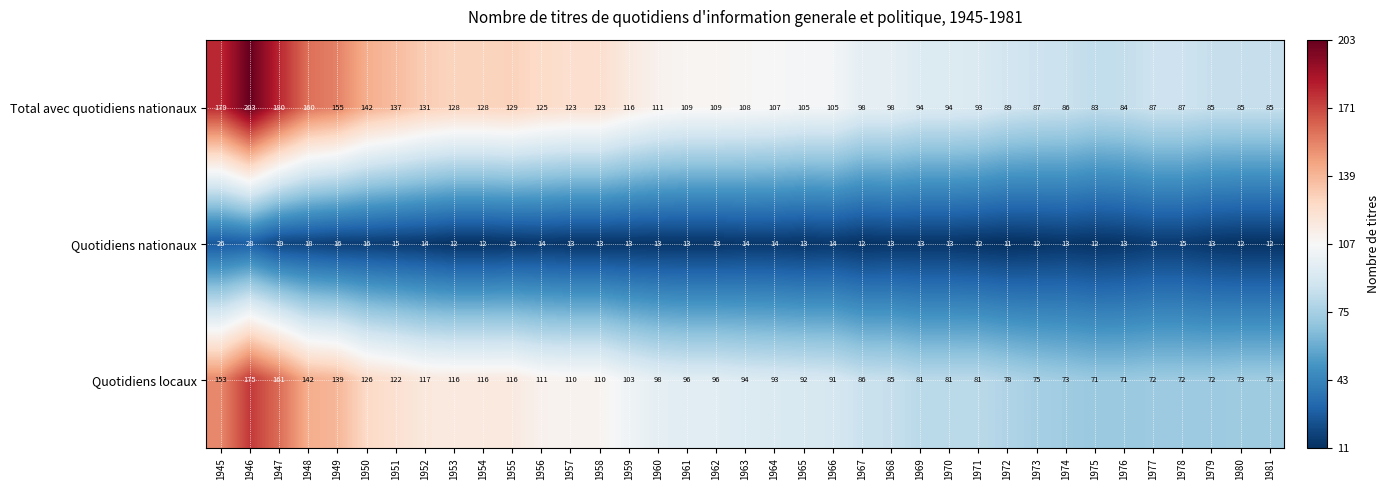

Which category has the highest value in the Quotidiens nationaux series?

1946